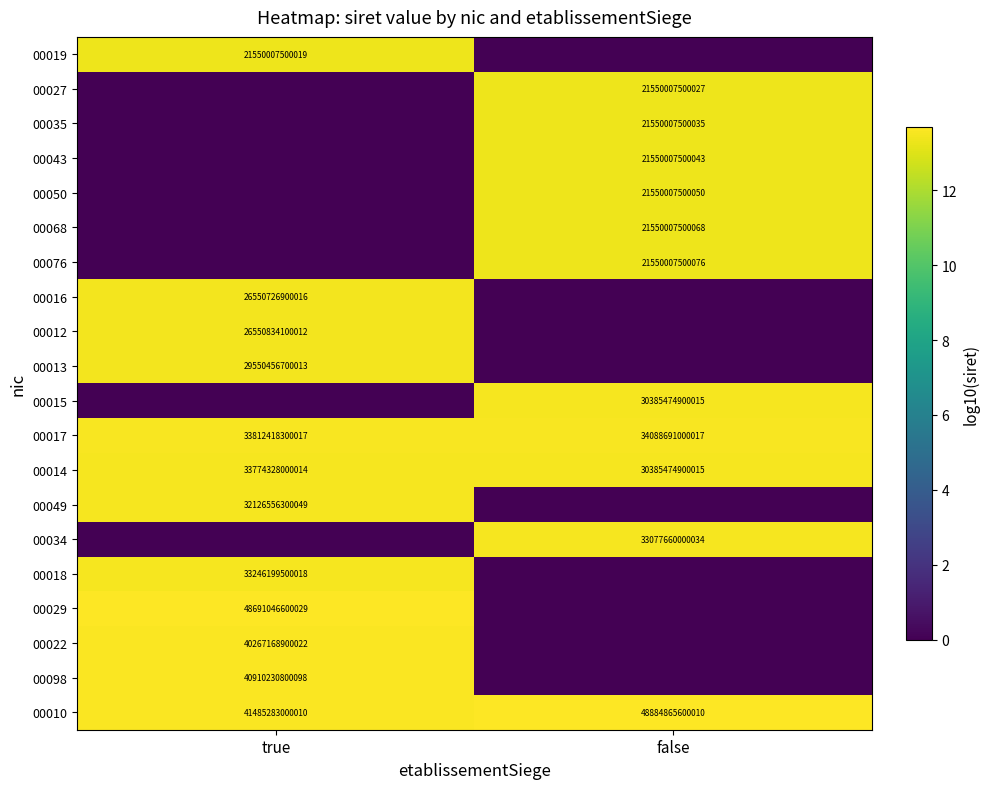

The value of 00010 at false is 48884865600010. True or false?

True